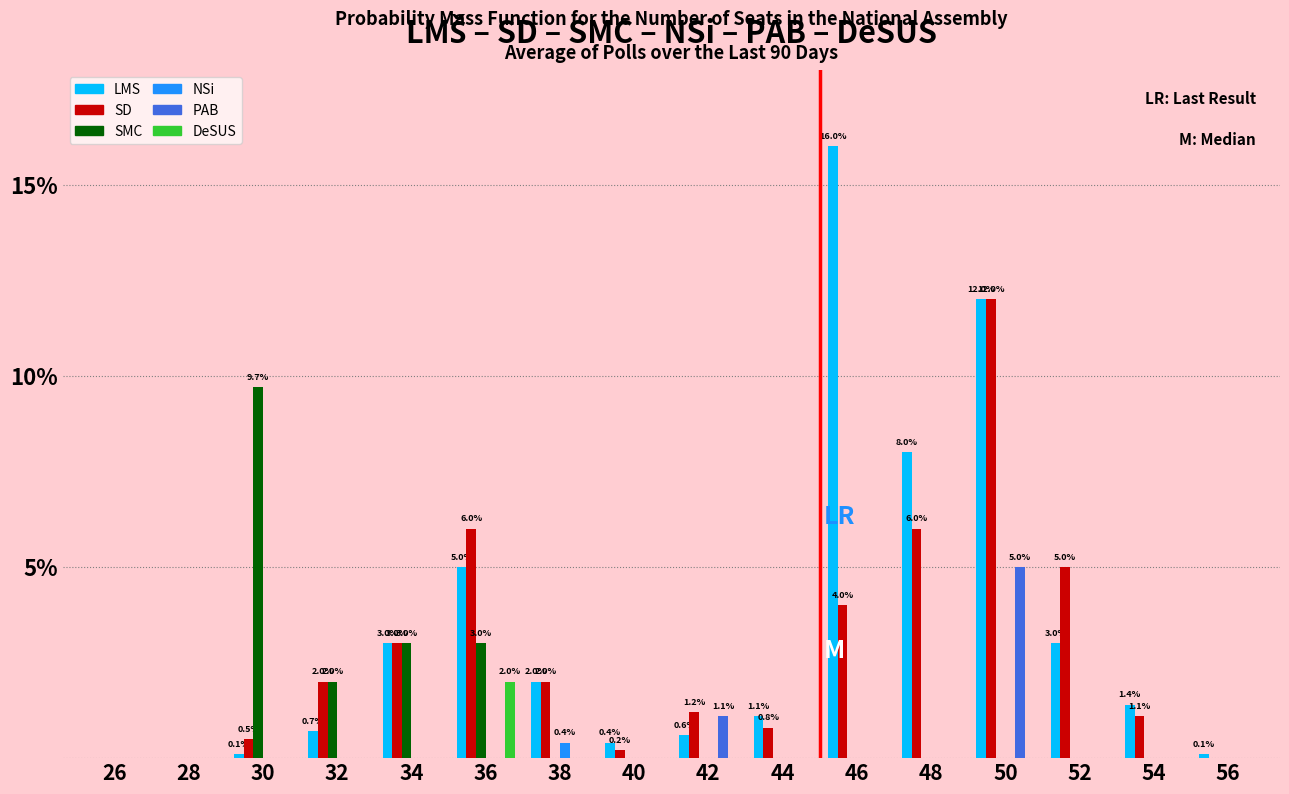

What is the sum of all DeSUS values?

2.0